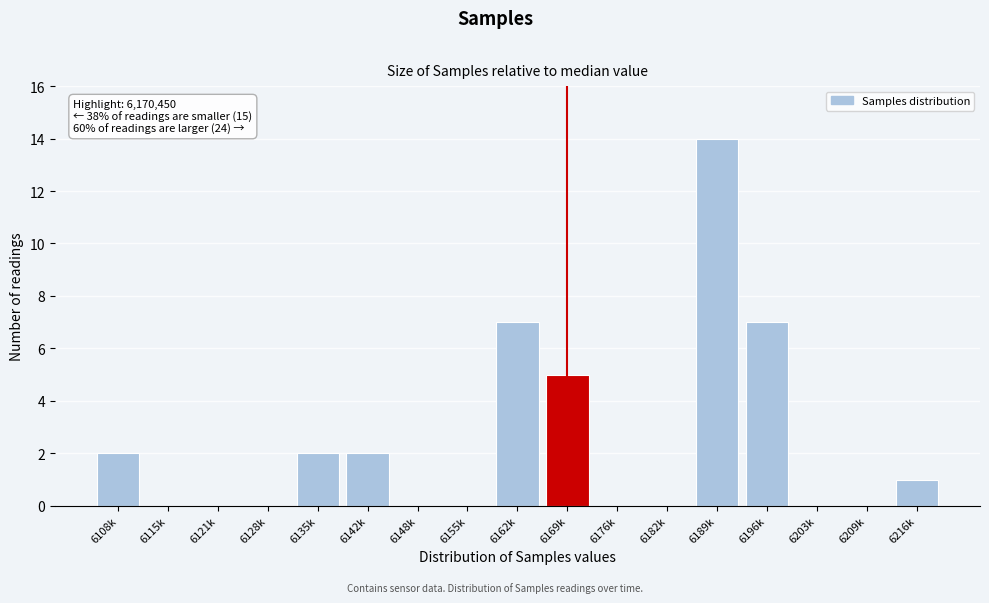

Reading left to right, transcribe all the data shown in this chart.

6108k=2	6115k=0	6121k=0	6128k=0	6135k=2	6142k=2	6148k=0	6155k=0	6162k=7	6169k=5	6176k=0	6182k=0	6189k=14	6196k=7	6203k=0	6209k=0	6216k=1